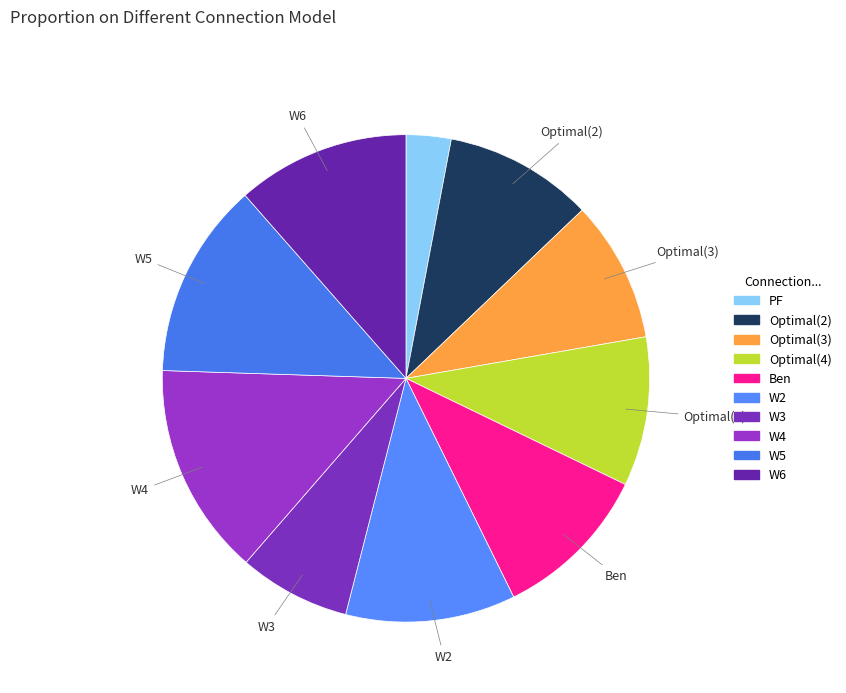

How many segments does this pie chart have?

10